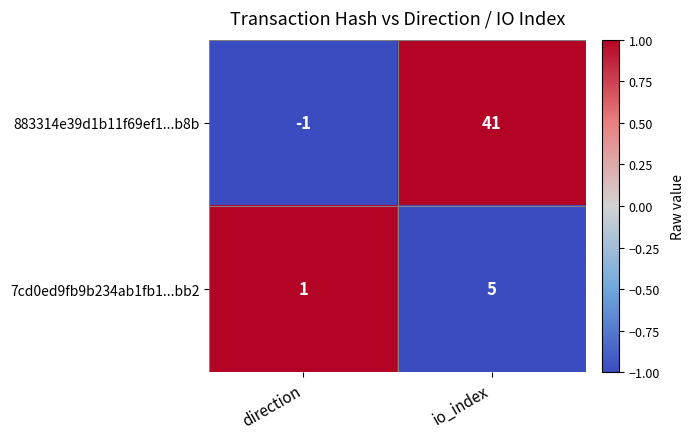

Reading right to left, transcribe all the data shown in this chart.

883314e39d1b11f69ef1...b8b: io_index=41	direction=-1
7cd0ed9fb9b234ab1fb1...bb2: io_index=5	direction=1